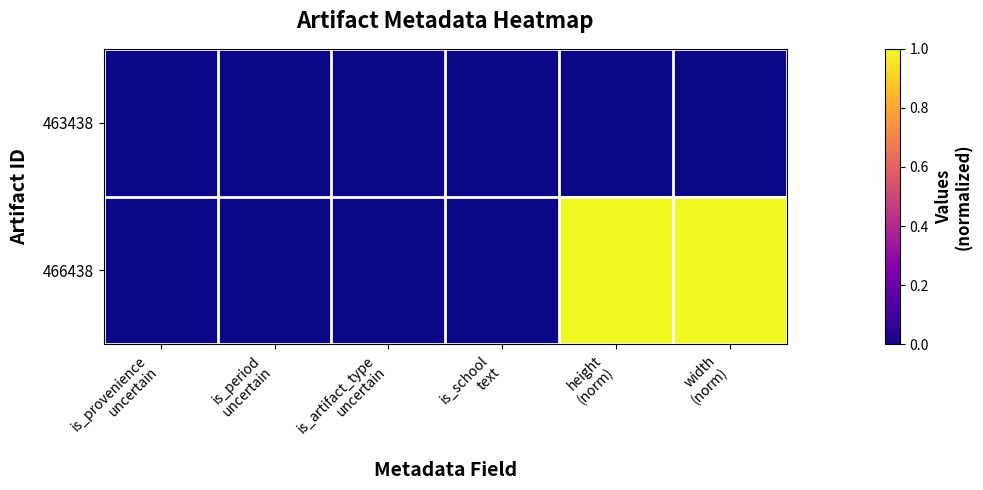

Count the number of data series in this chart.

2